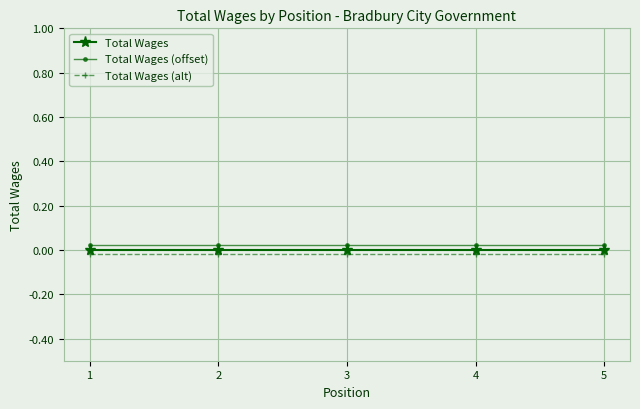

The value of Total Wages (offset) at 5 is 0.0. True or false?

True